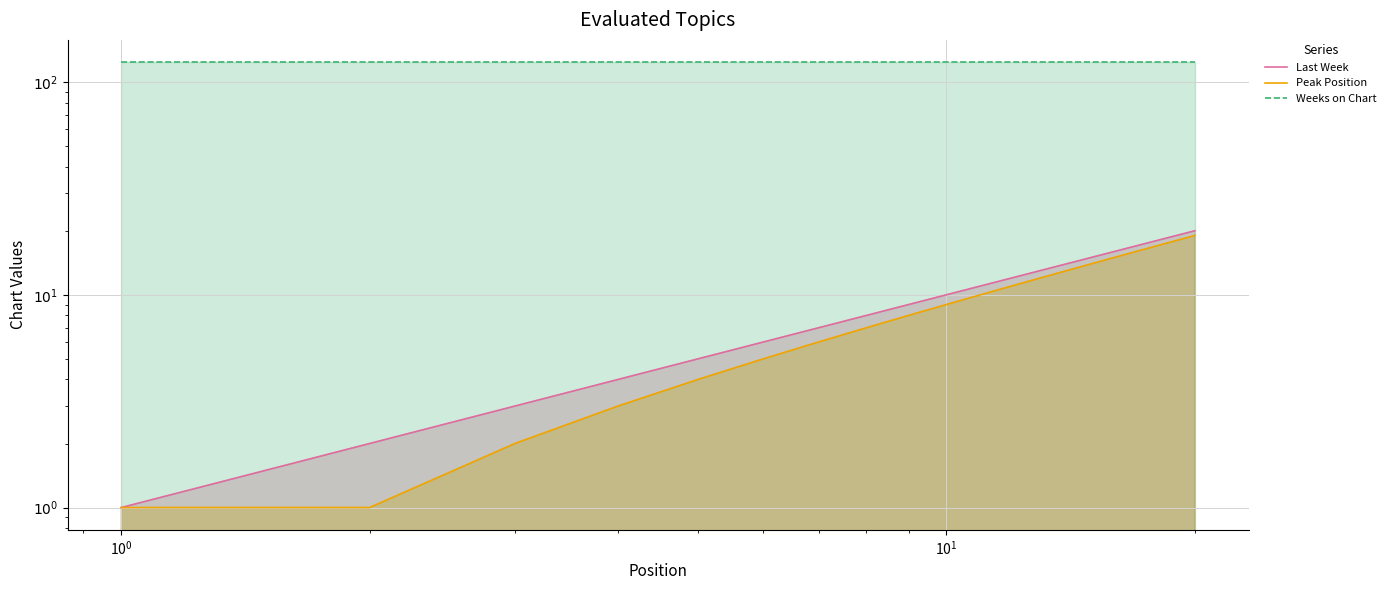

Which series has the widest spread of values?

Last Week